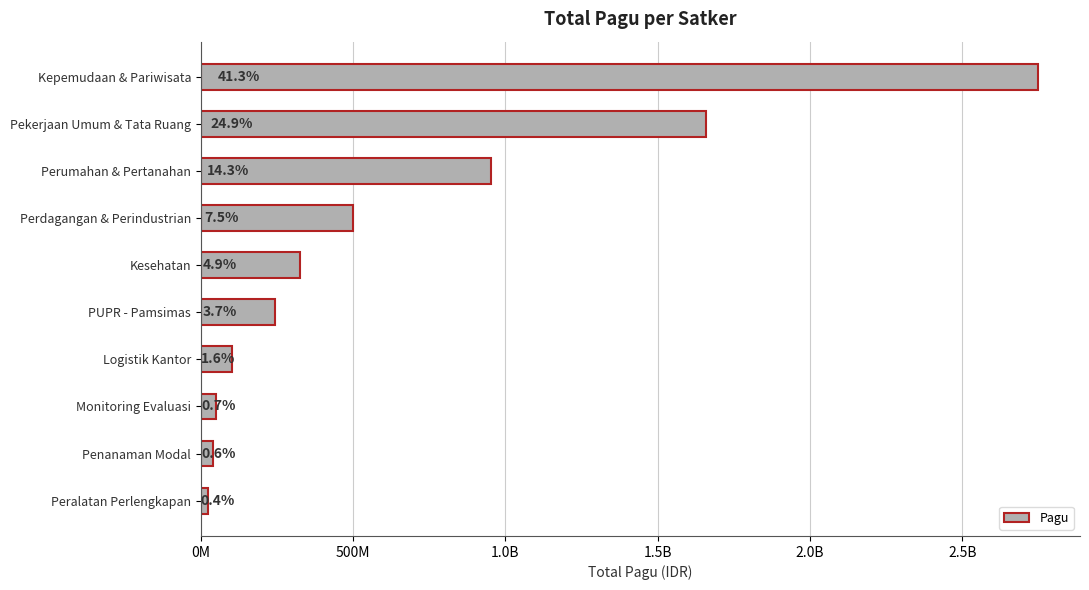

What is the sum of all values?

6649386513